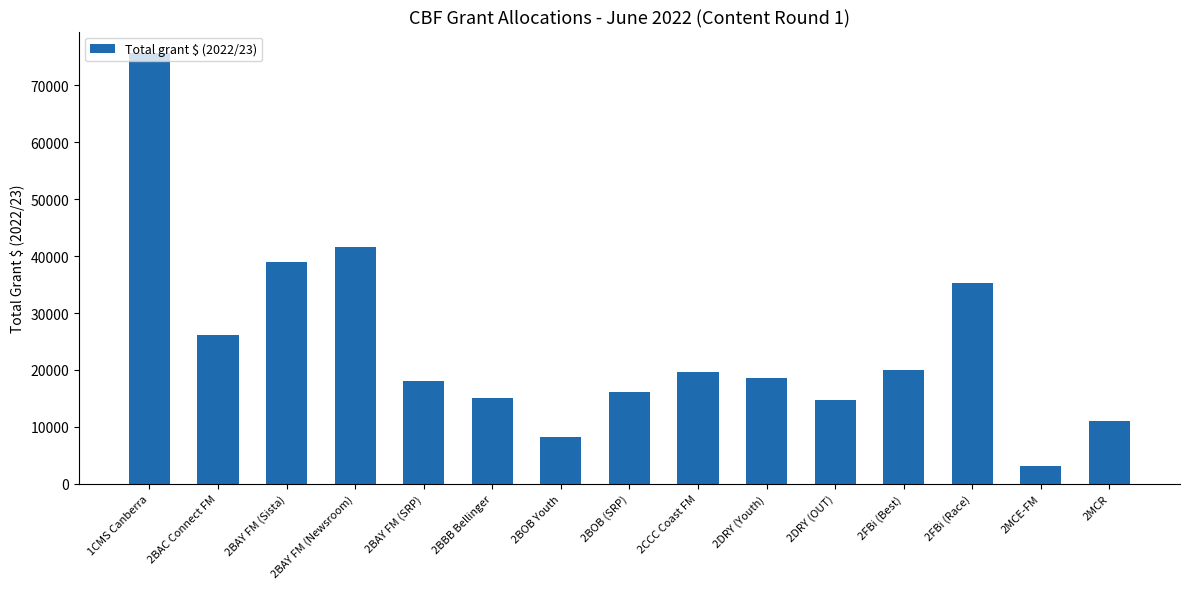

What is the change in value from 2DRY (Youth) to 2FBi (Race)?

+16650